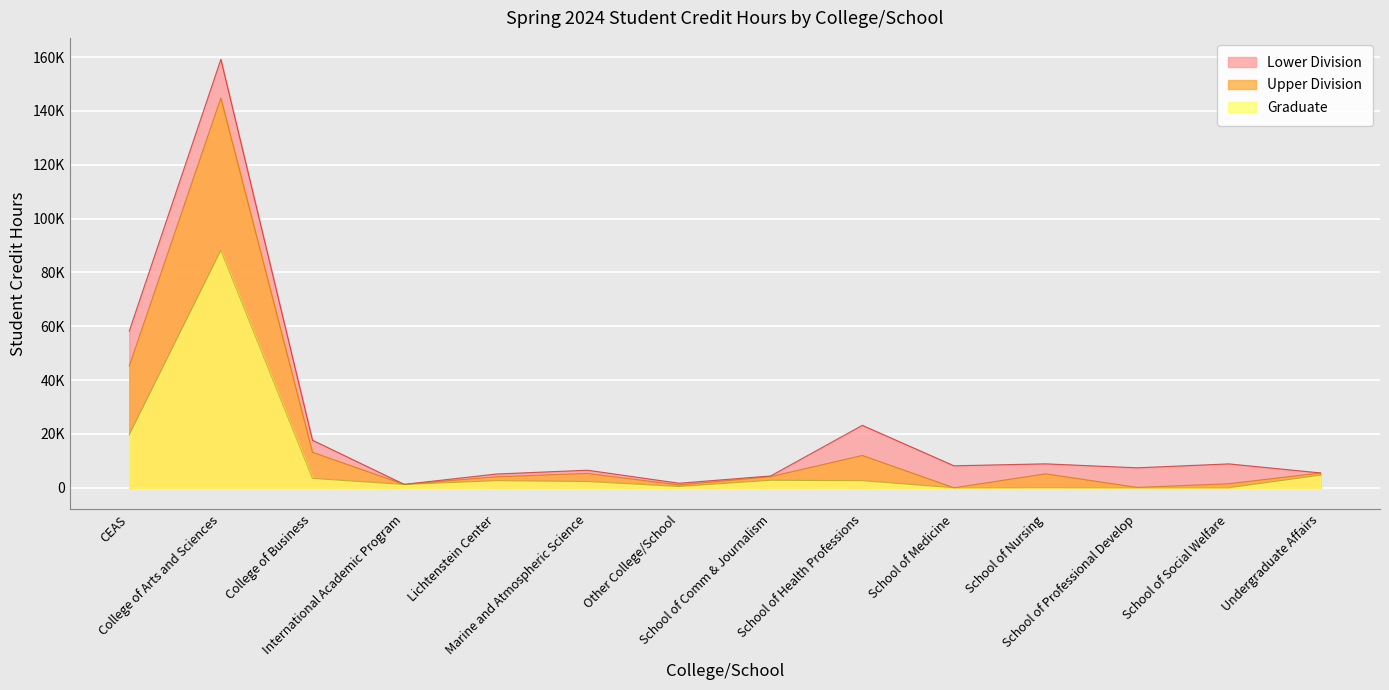

Which series has the largest total across all categories?

Lower Division